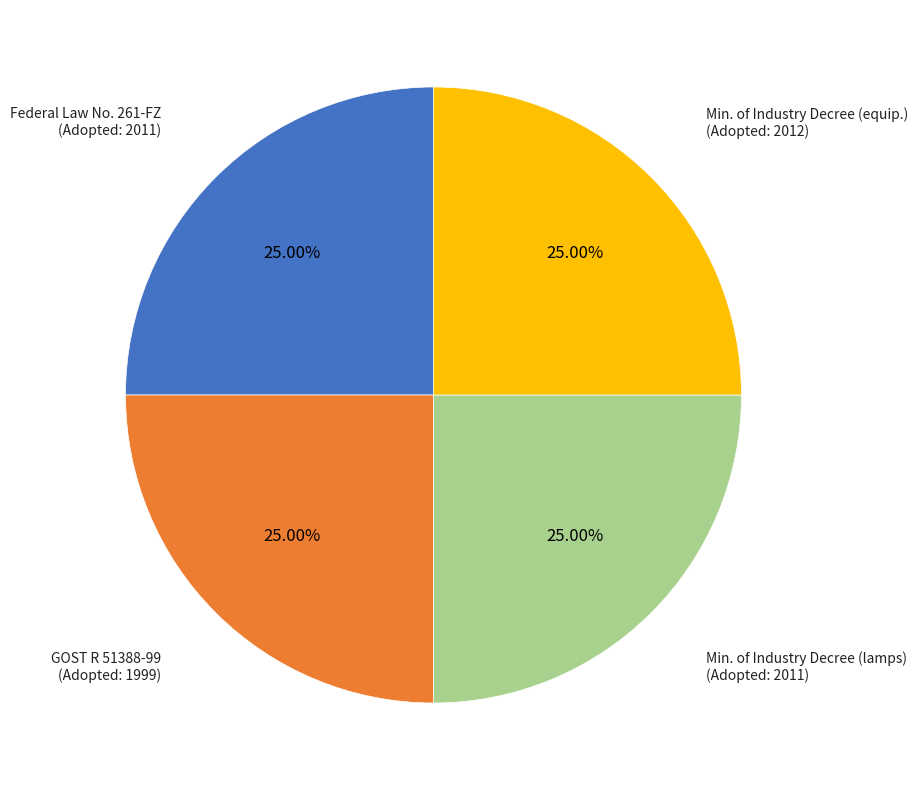

Is there a majority slice in this chart?

No